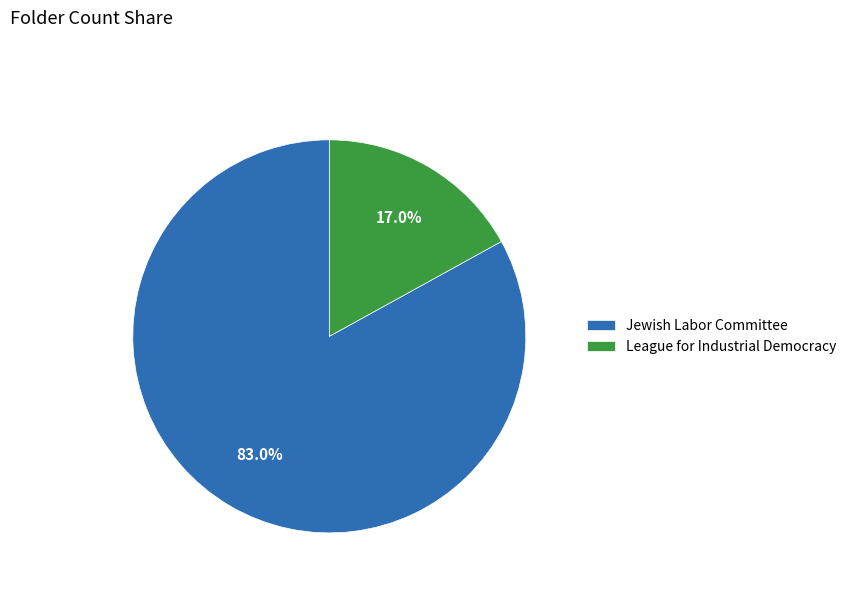

To the nearest percent, what percentage of the pie is Jewish Labor Committee?

83%